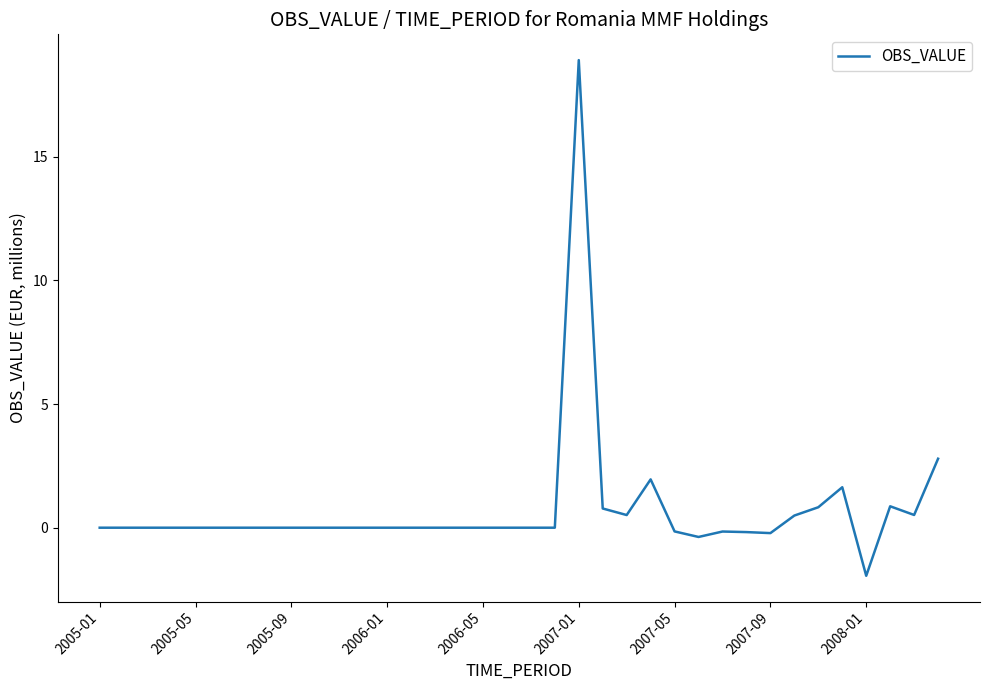

What is the minimum value shown in the chart?

-1.9